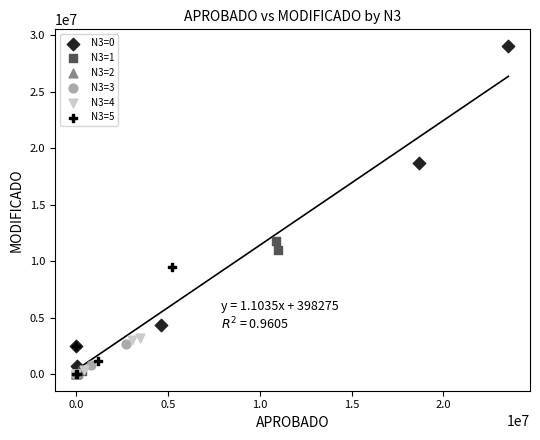

Which series has the widest spread of Y values?

N3=0